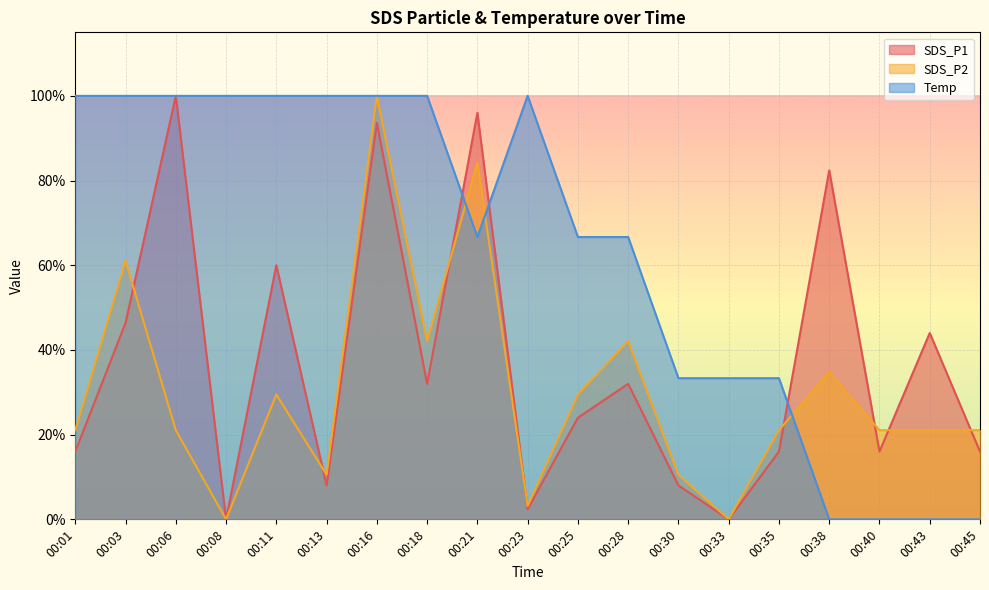

True or false: SDS_P2 has a value of 0.8 at 00:21.

True